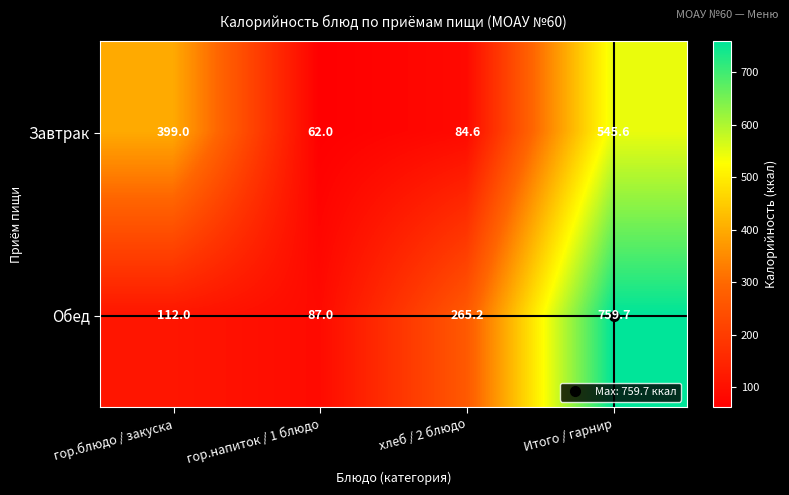

Rank the series by their average value, from highest to lowest.

Обед, Завтрак